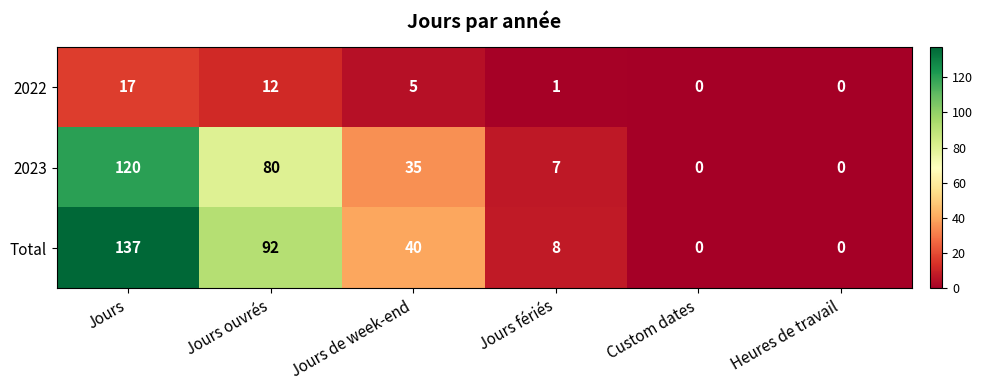

Reading left to right, extract all data points from this chart.

2022: 17	12	5	1	0	0
2023: 120	80	35	7	0	0
Total: 137	92	40	8	0	0